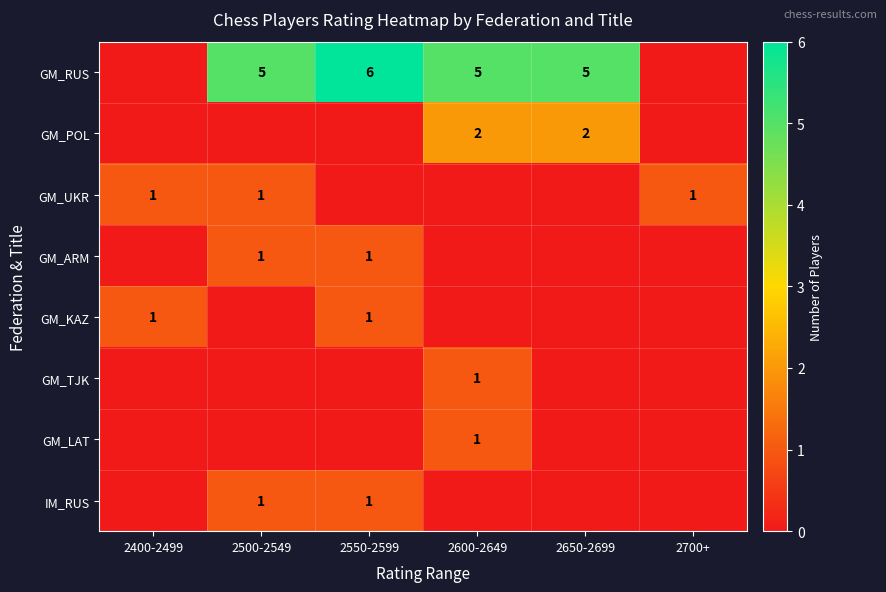

The GM_KAZ series shows 0 at 2400-2499. True or false?

False